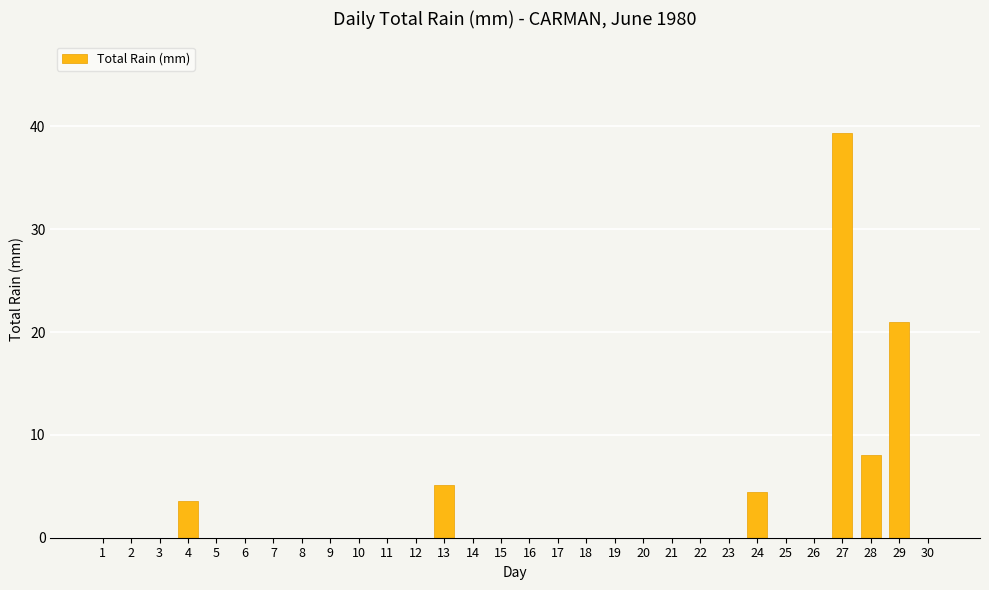

The value at 27 is 39.4. True or false?

True